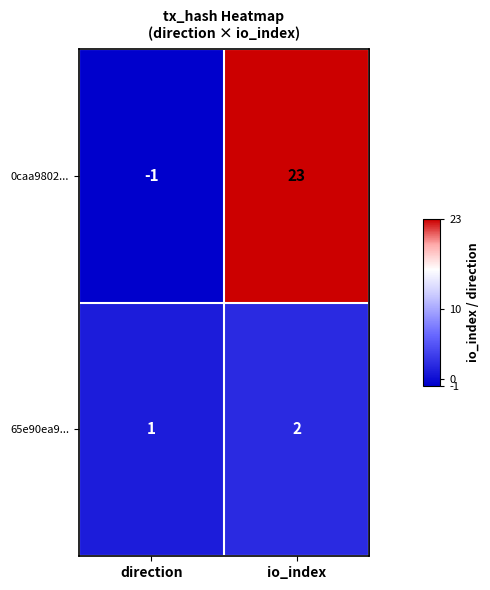

Reading left to right, transcribe all the data shown in this chart.

0caa9802...: direction=-1	io_index=23
65e90ea9...: direction=1	io_index=2